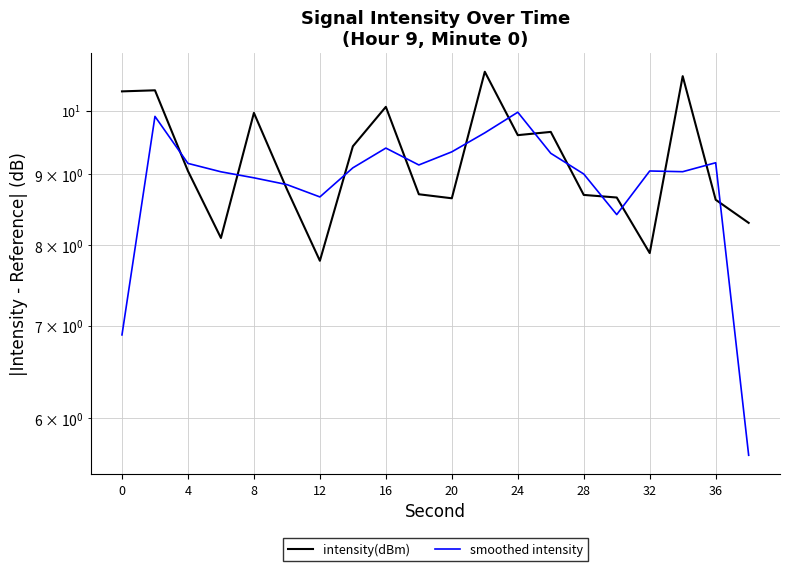

What is the label of the 5th point from the left?

8